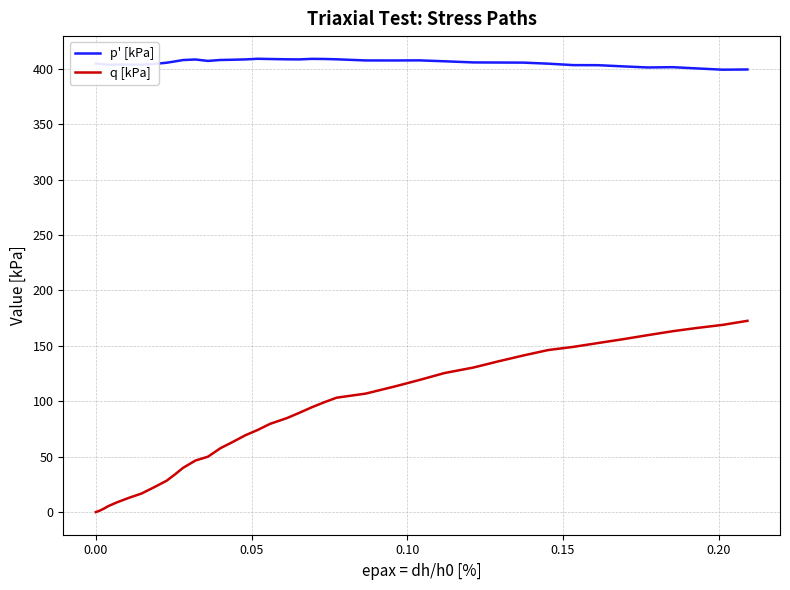

List the series in order of their overall mean, lowest first.

q [kPa], p' [kPa]